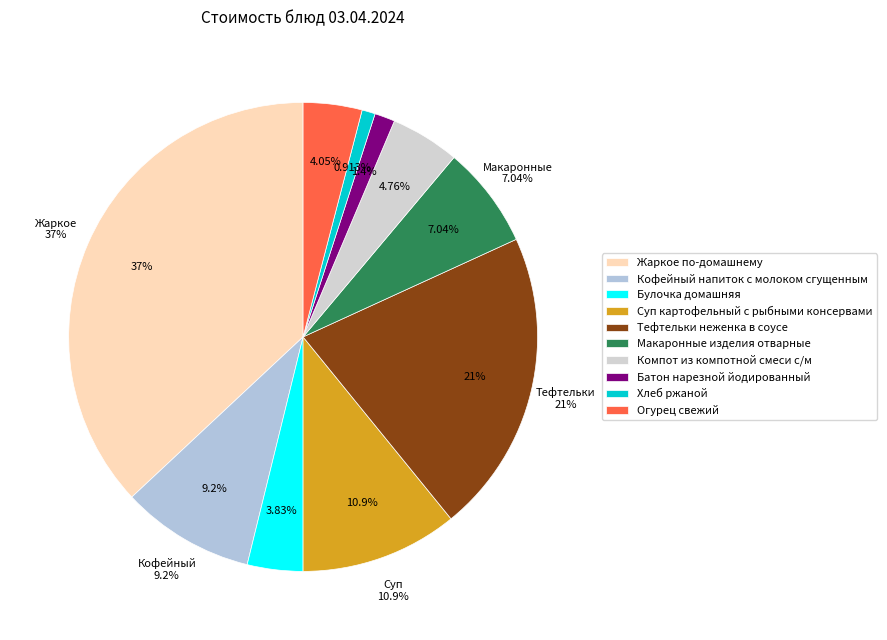

What portion of the pie excludes Батон нарезной йодированный?

98.6%